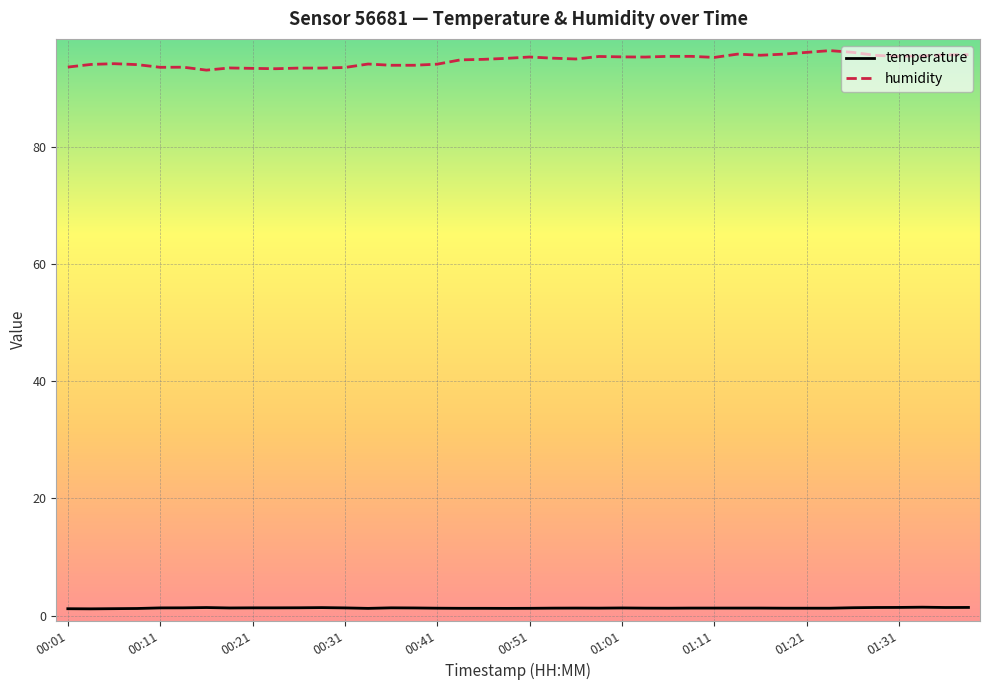

Rank the series by their maximum value, from lowest to highest.

temperature, humidity